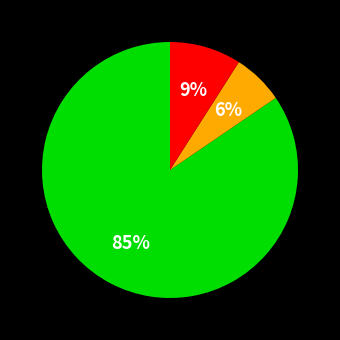

Is there any slice that represents more than half of the pie?

Yes